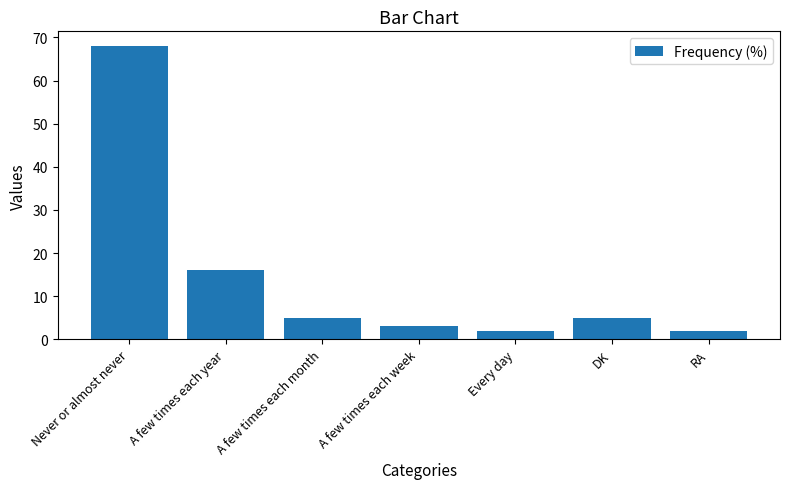

Reading left to right, what are all the values shown in this chart?

68	16	5	3	2	5	2